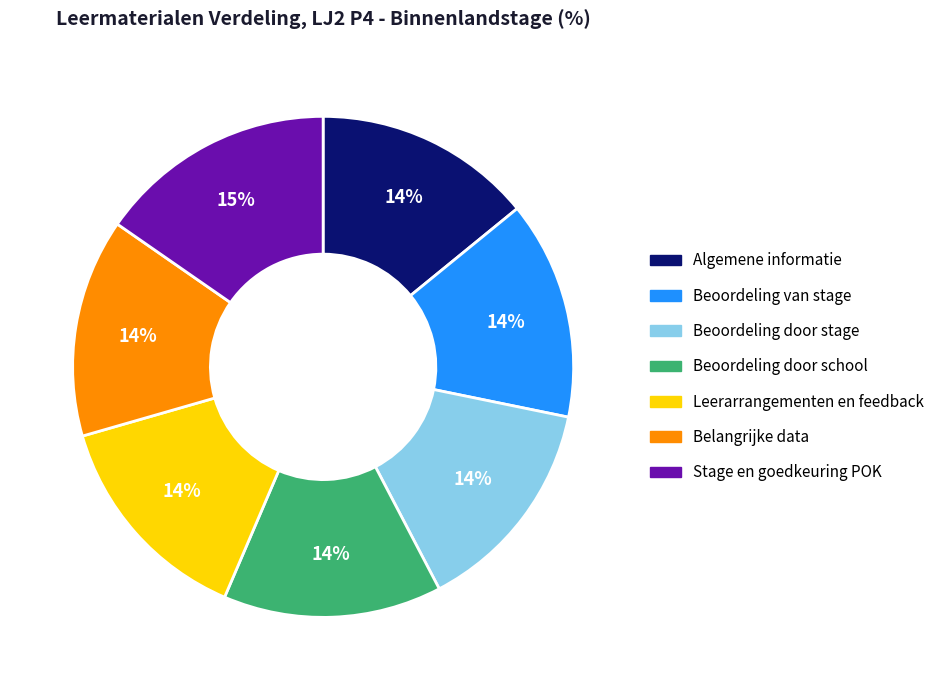

Count the number of slices in the pie.

7